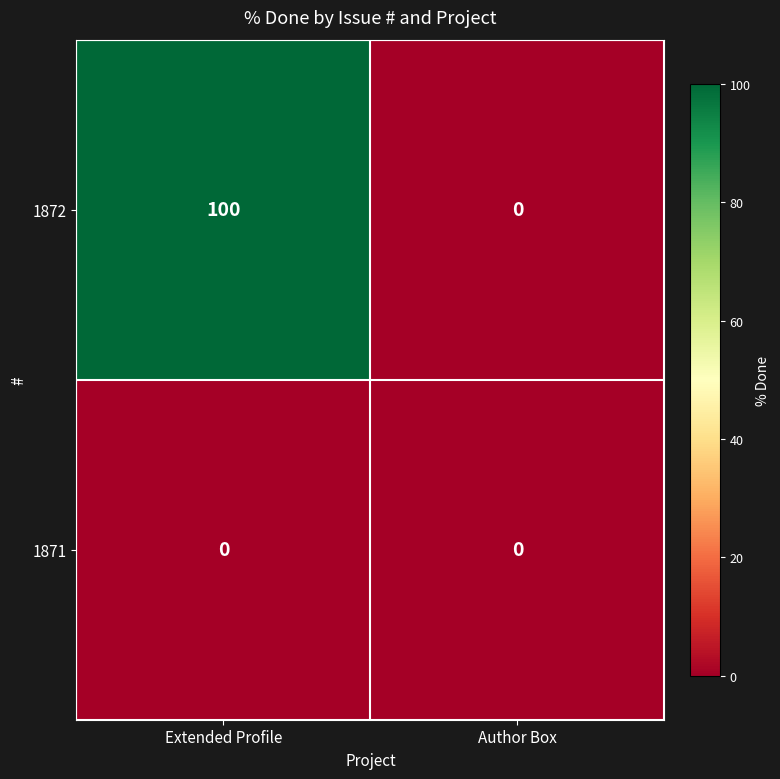

What value does the 1872 series have at Extended Profile, to the nearest 10?

100